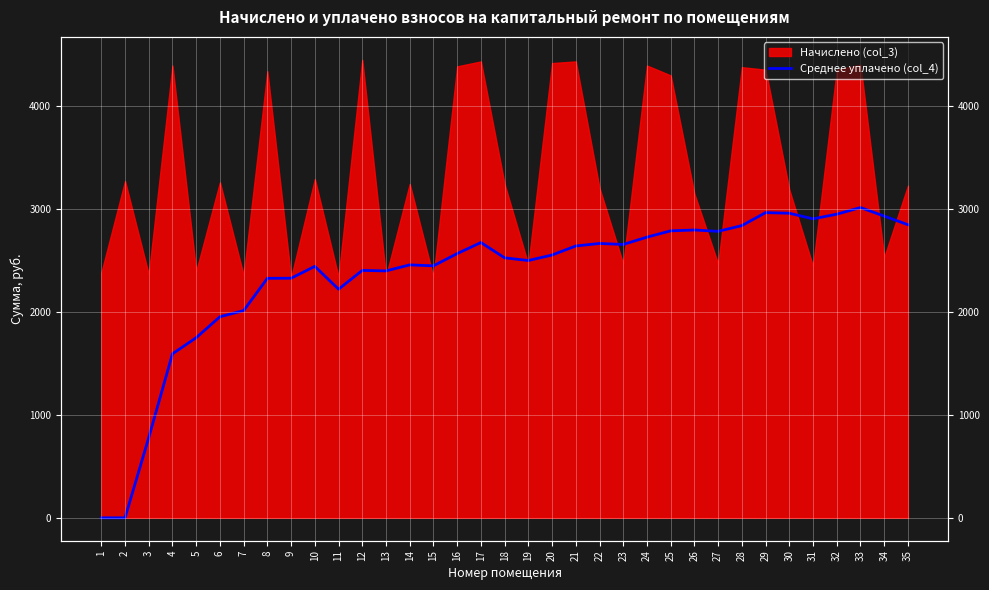

Where does the data first go above 2554?

16